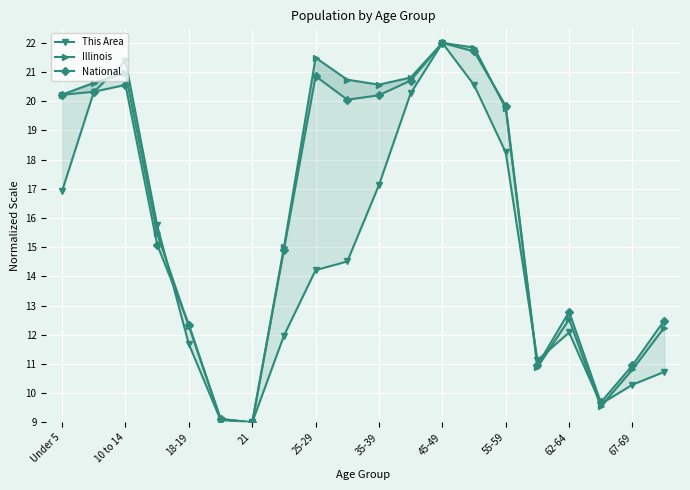

Rank the series at 21 from lowest to highest value.

This Area, Illinois, National